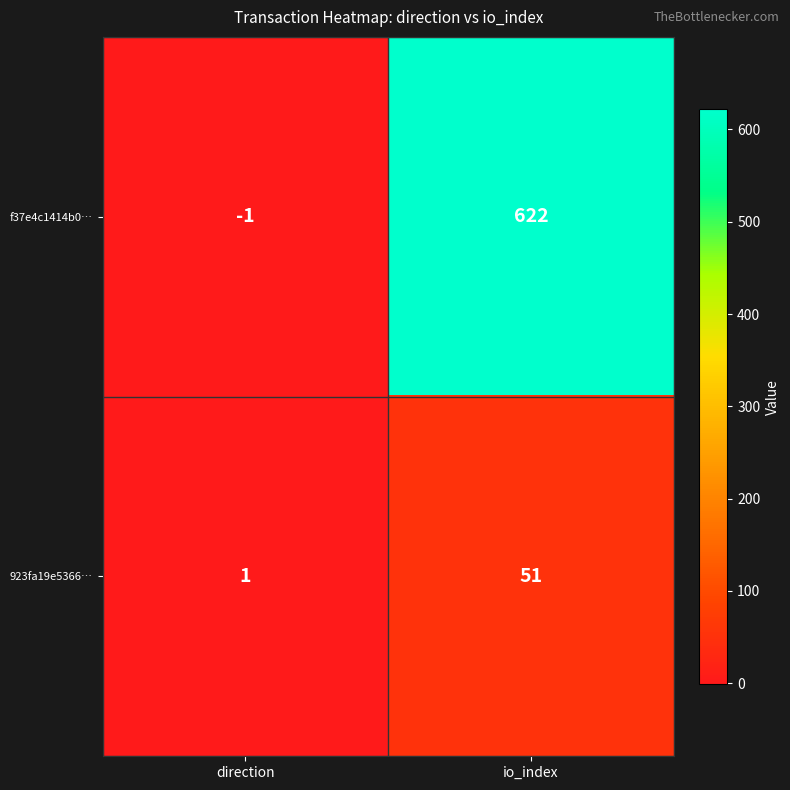

Between direction and io_index, which series saw the biggest shift?

f37e4c1414b0…